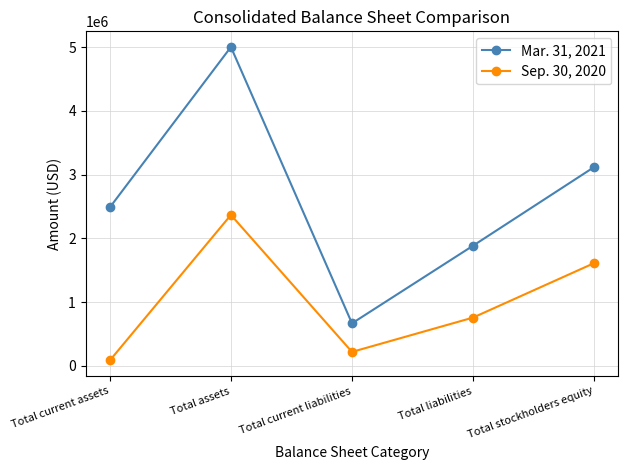

What is the sum of all Mar. 31, 2021 values?

13162039